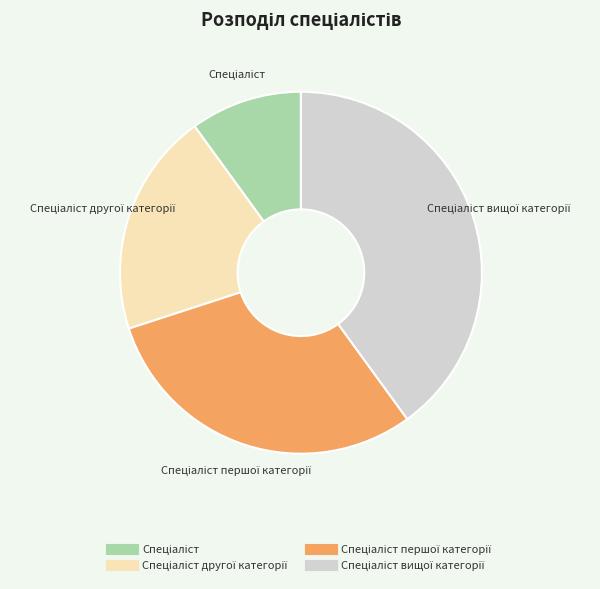

How many slices are in this pie chart?

4